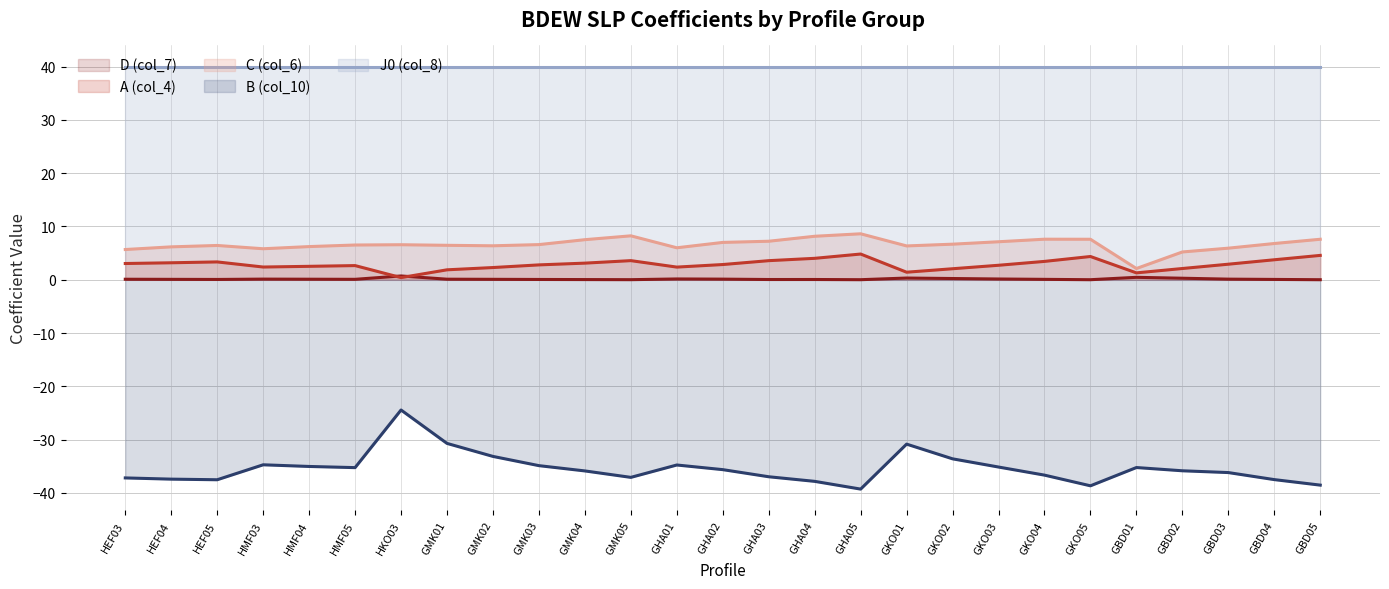

Is the value of B (col_10) at GBD04 greater than the value of D (col_7) at GHA05?

No